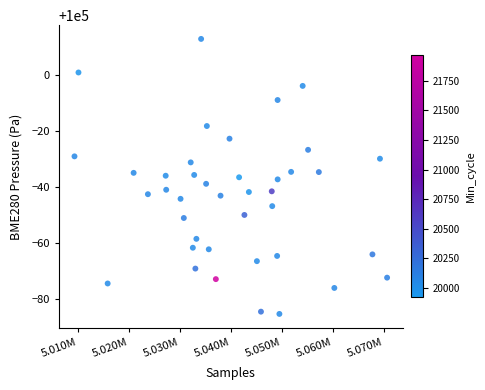

What is the range of Y values (max minus min)?

98.6